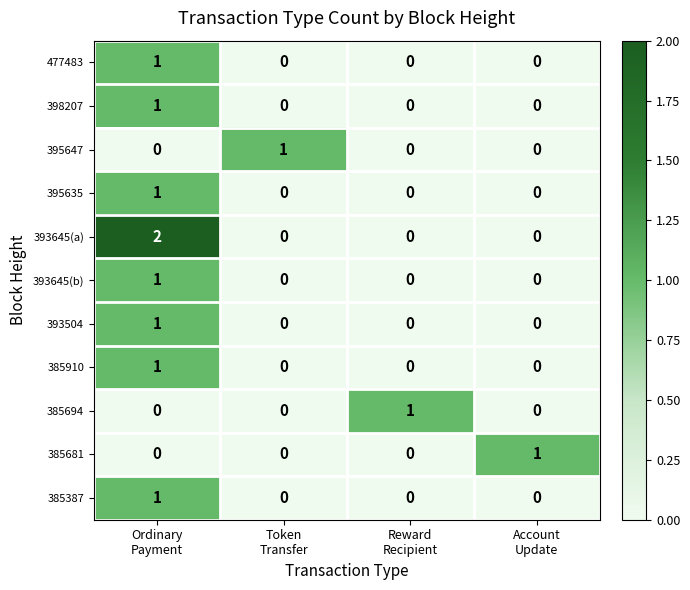

Which series has the largest total across all categories?

393645(a)